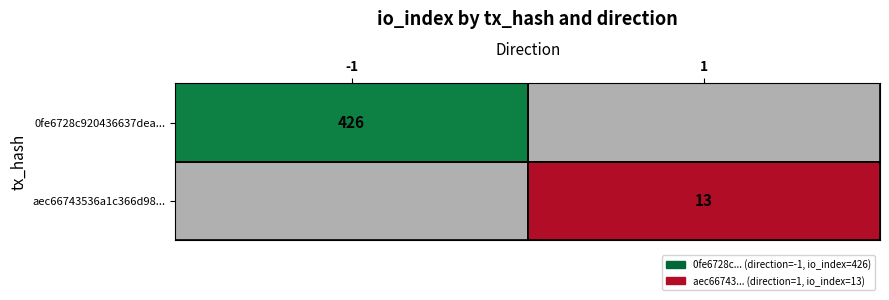

At how many categories does at least one series exceed 351?

1